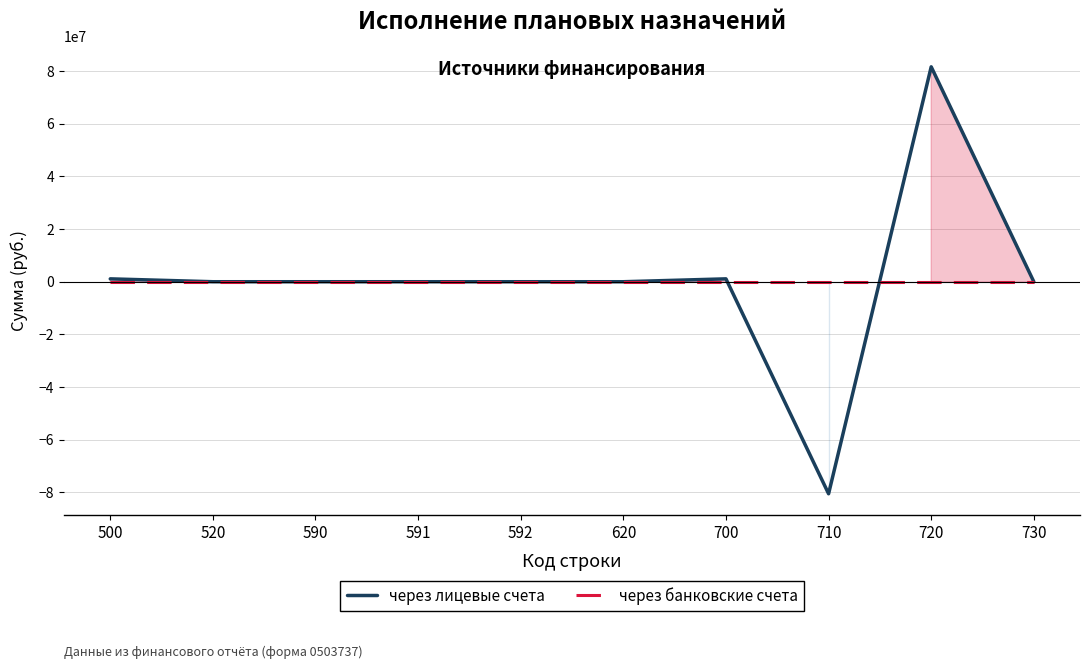

Between 500 and 730, which series saw the biggest shift?

через лицевые счета